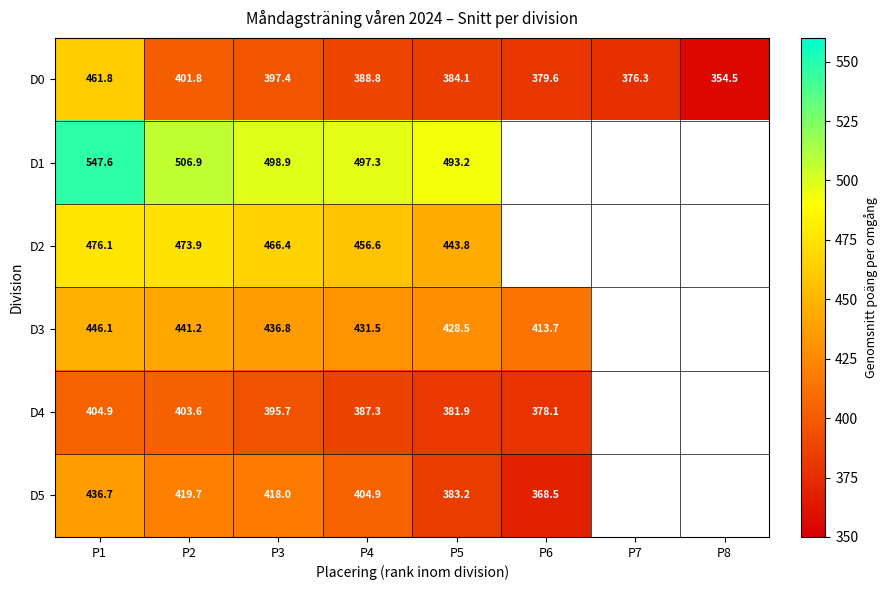

How many values in the D0 series are below 388?

4